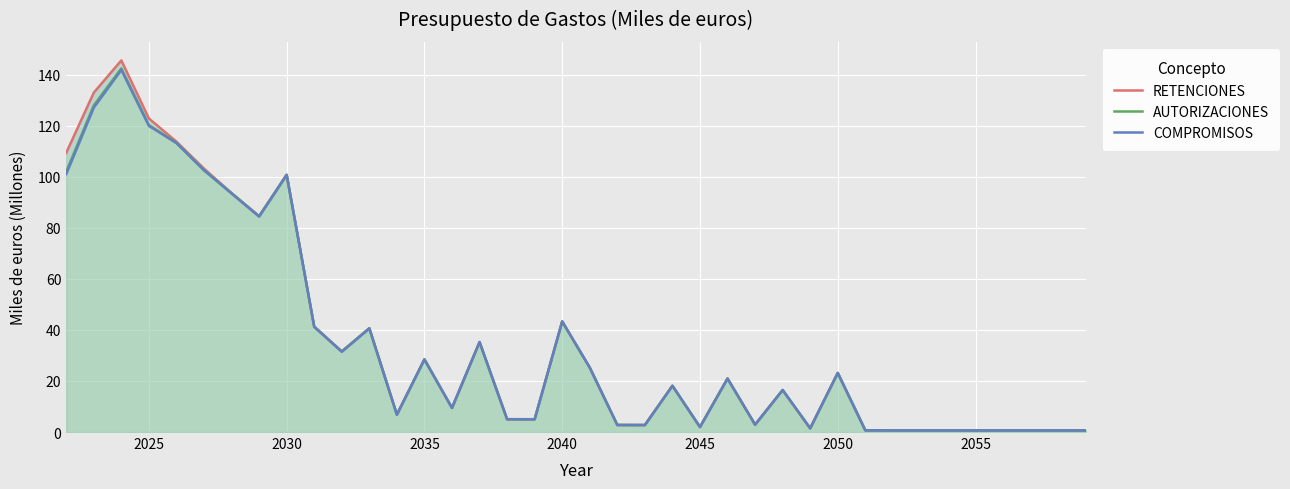

True or false: COMPROMISOS and AUTORIZACIONES intersect in this chart.

False